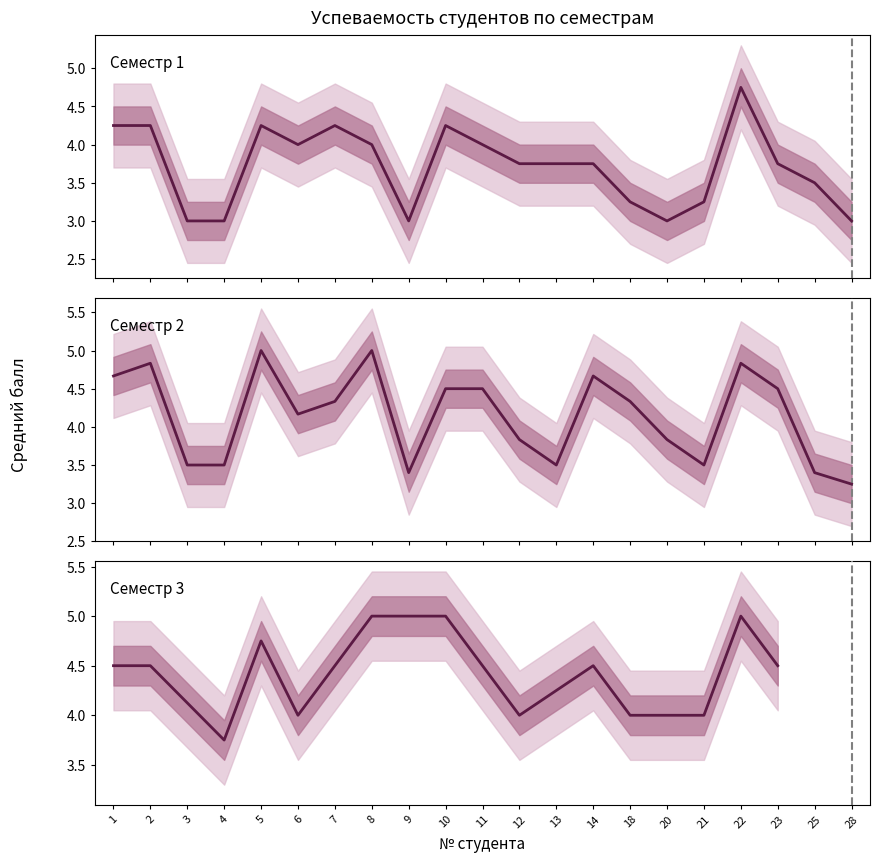

True or false: Семестр 2 (средний балл) has a value of 5.8 at 4.

False